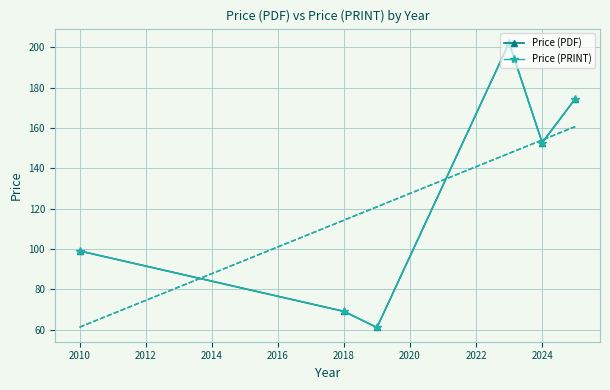

Is this an area chart (filled region under the line)?

No